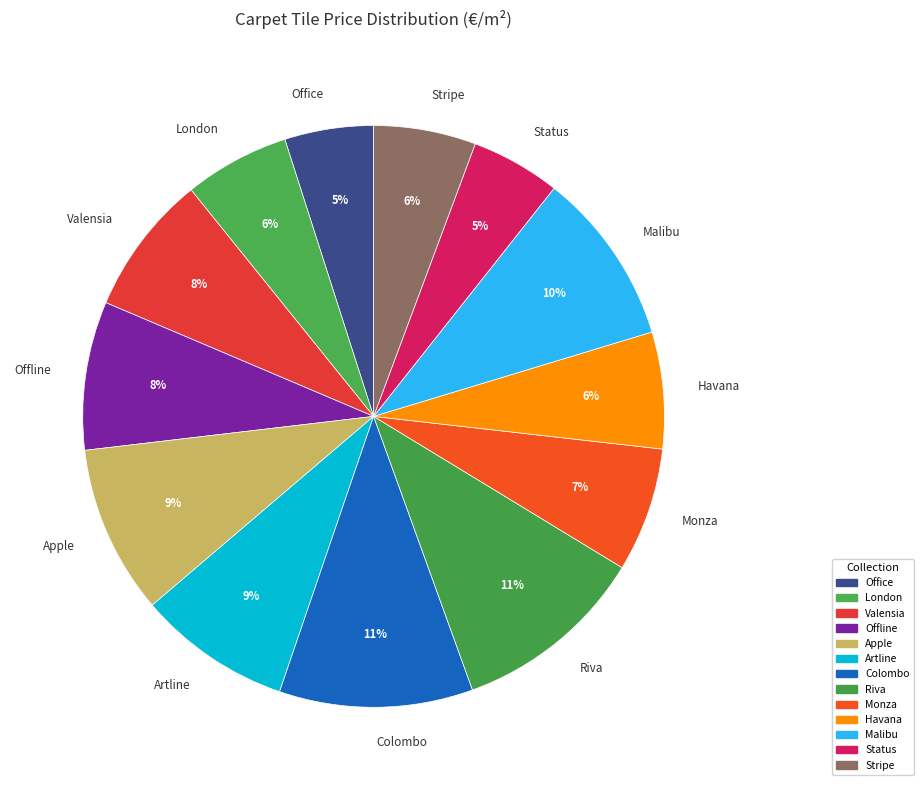

How many segments does this pie chart have?

13